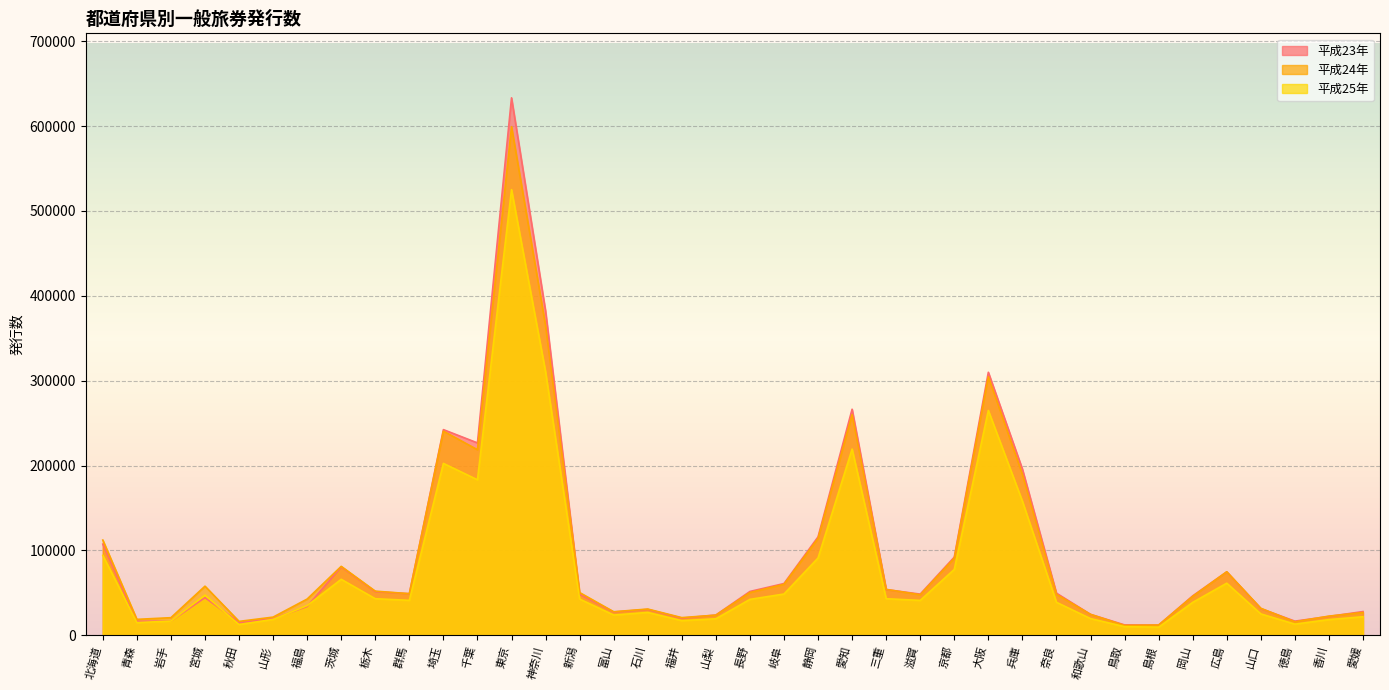

Which series has the largest total across all categories?

平成23年